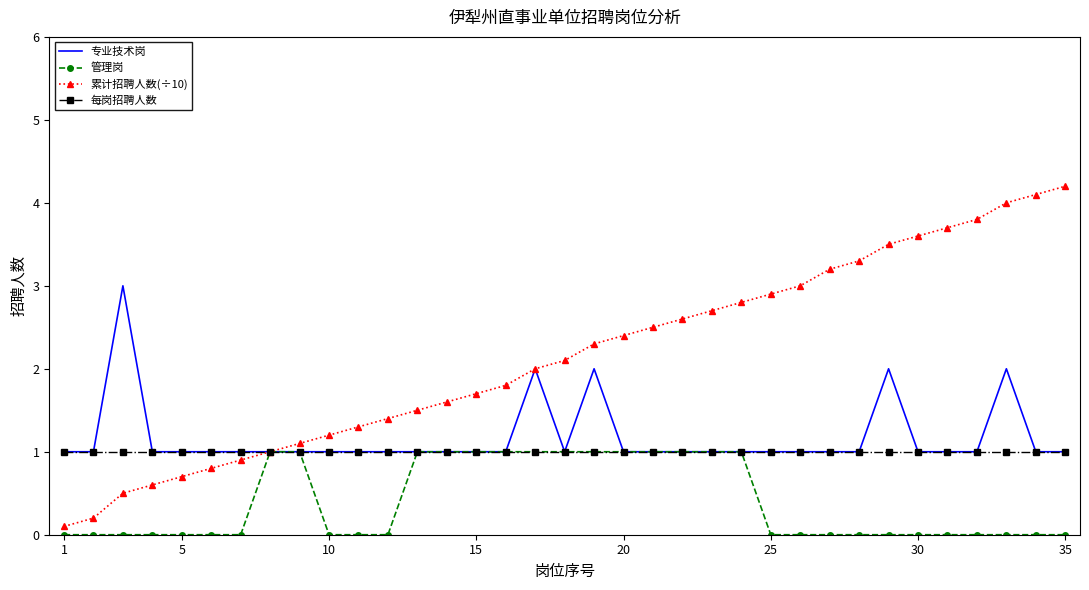

What is the greatest value displayed?

4.2